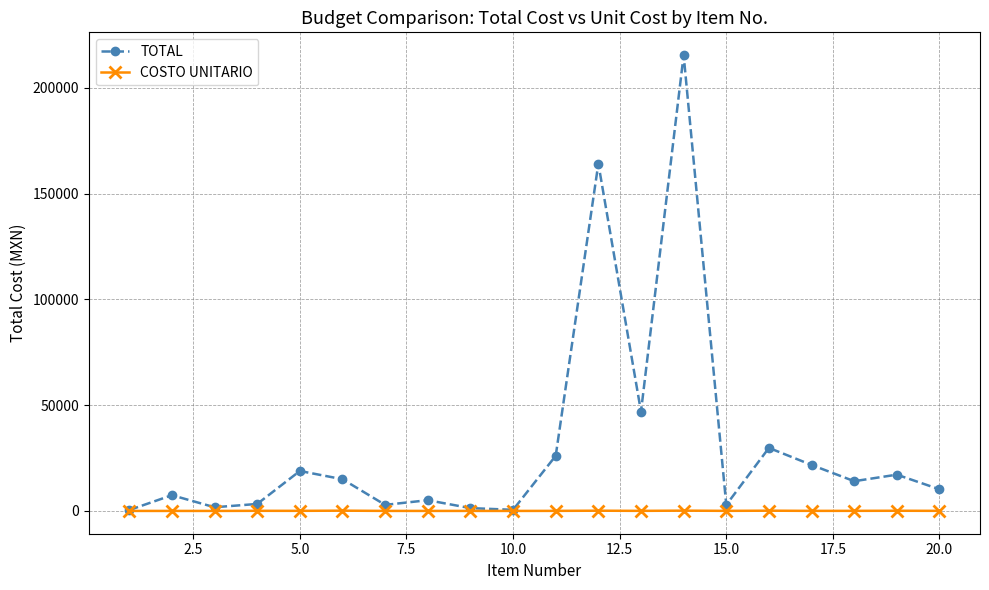

Which series has the widest spread of values?

TOTAL